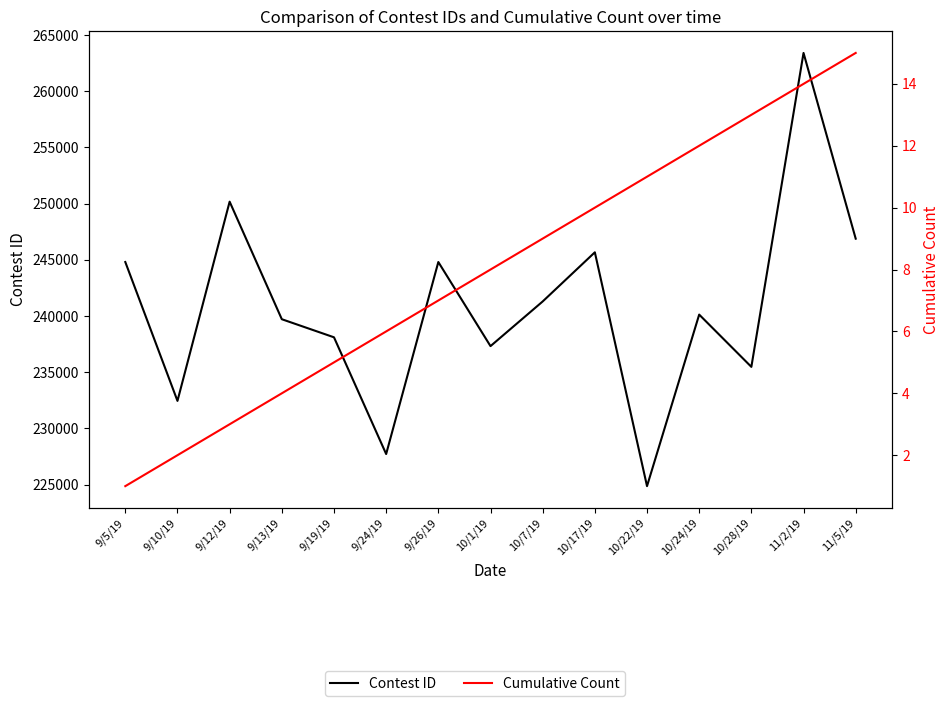

Does the chart have visible grid lines?

No